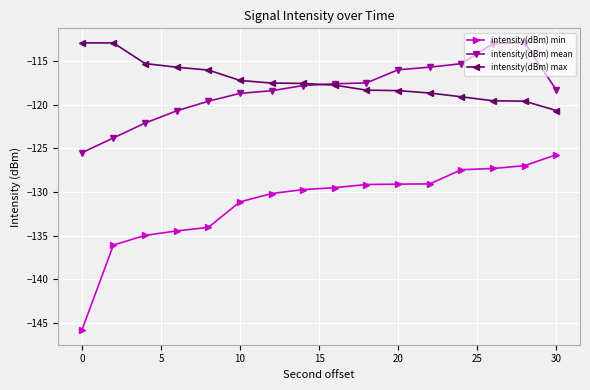

What is the maximum value shown in the chart?

-112.9